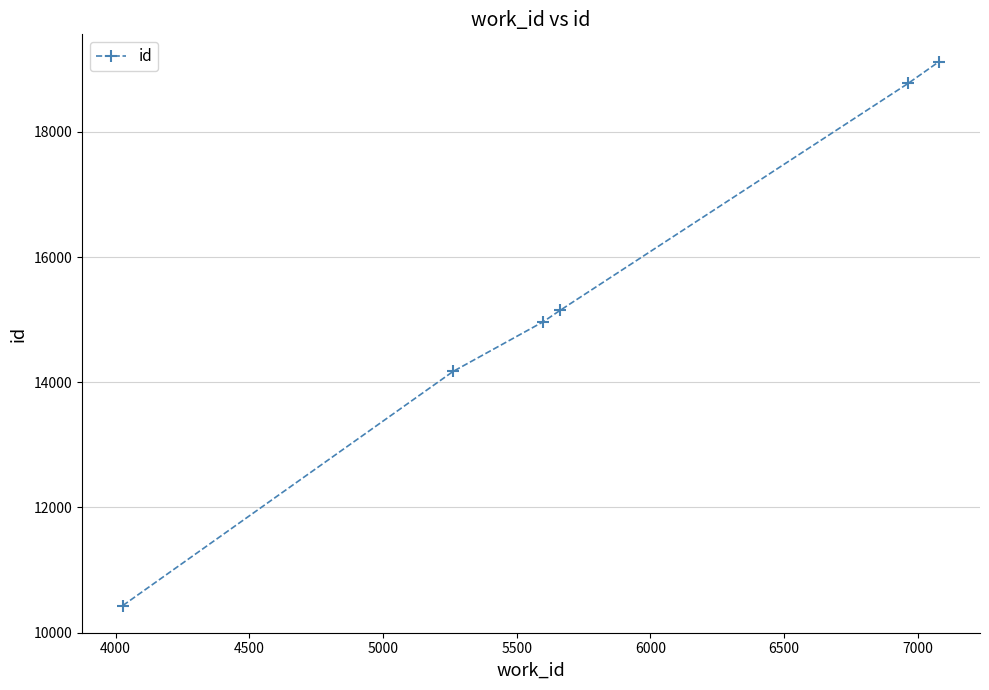

Does the chart display data point markers on the line(s)?

Yes